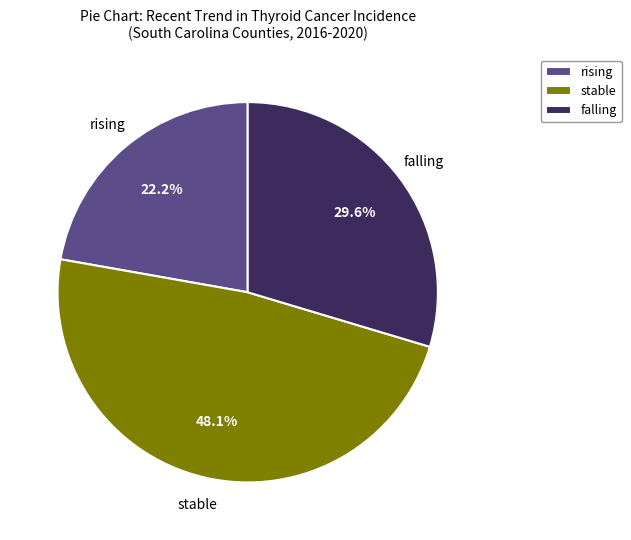

To the nearest percent, what percentage of the pie is falling?

30%